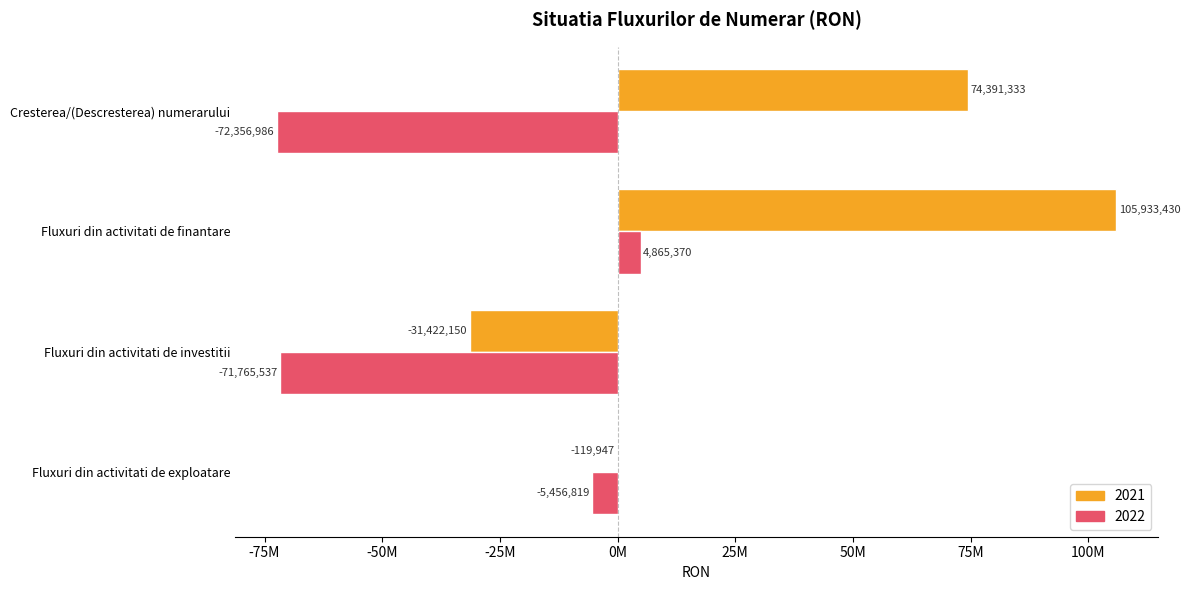

What is the total value across all series at Fluxuri din activitati de finantare?

110798800